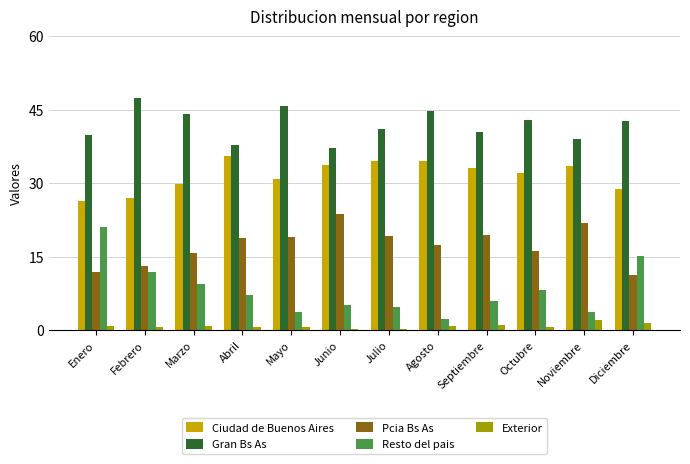

The Resto del pais series shows 5.9 at Septiembre. True or false?

True